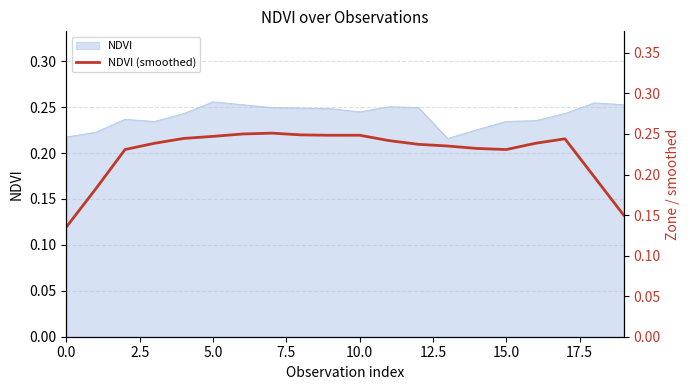

What is the sum of all values?

4.5